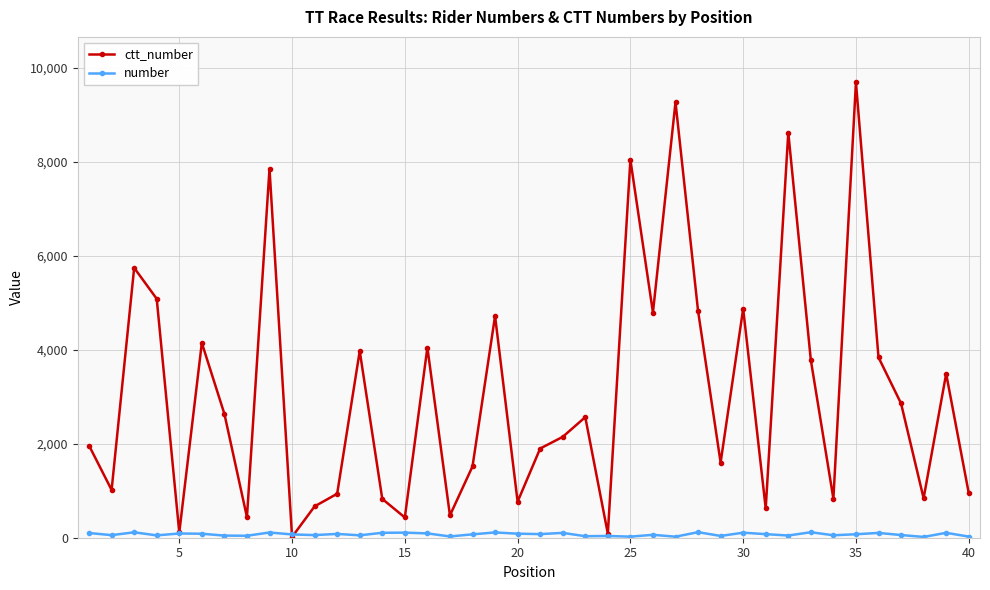

What is the maximum value for ctt_number?

9683